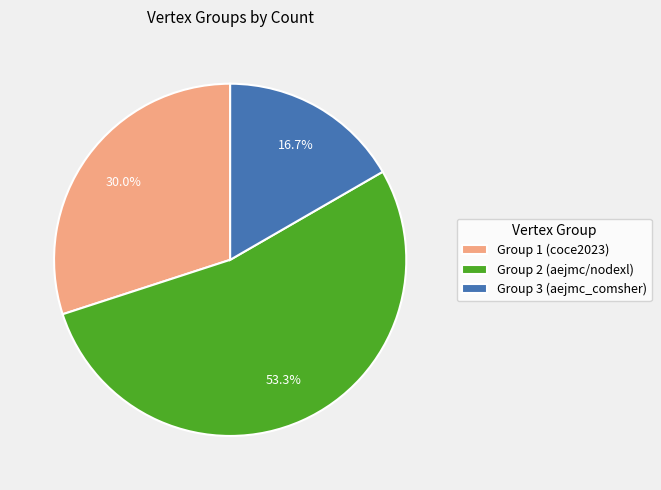

To the nearest percent, what percentage of the pie is Group 1 (coce2023)?

30%